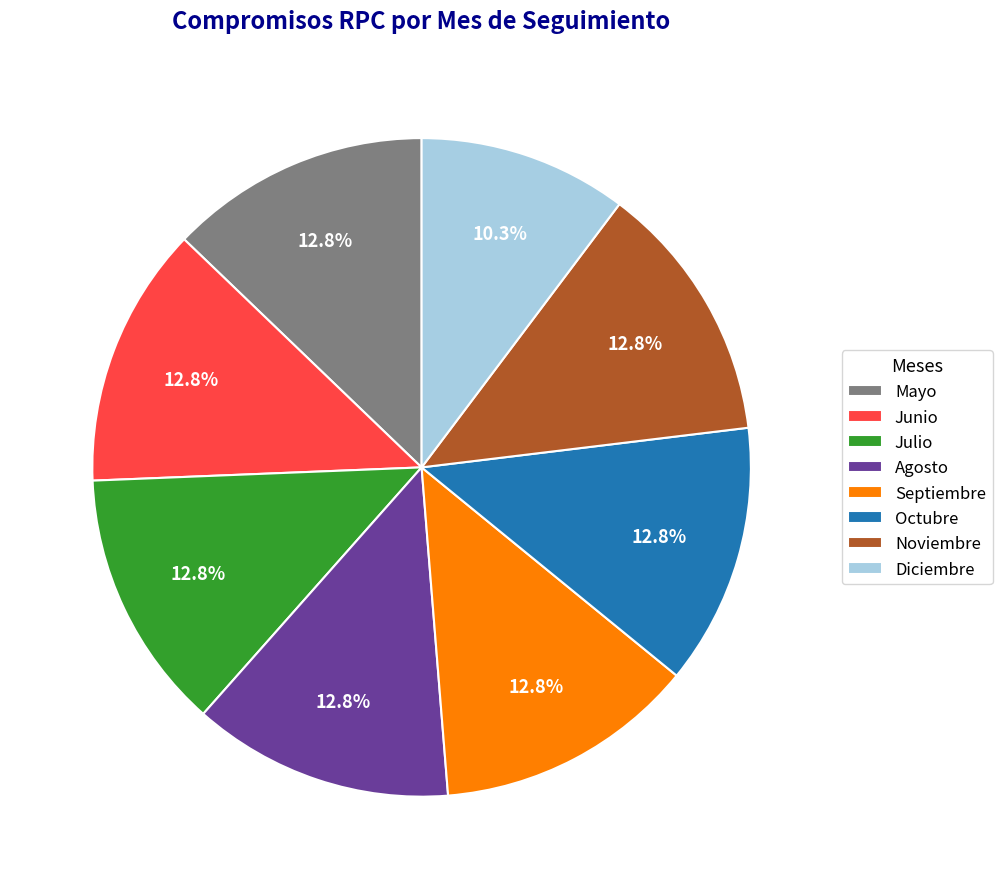

Combined, what portion of the pie is Julio and Junio?

25.6%